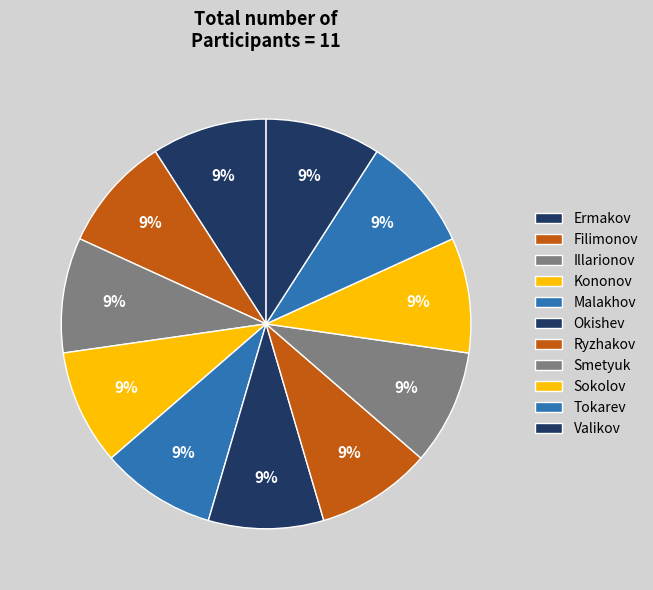

How many segments does this pie chart have?

11